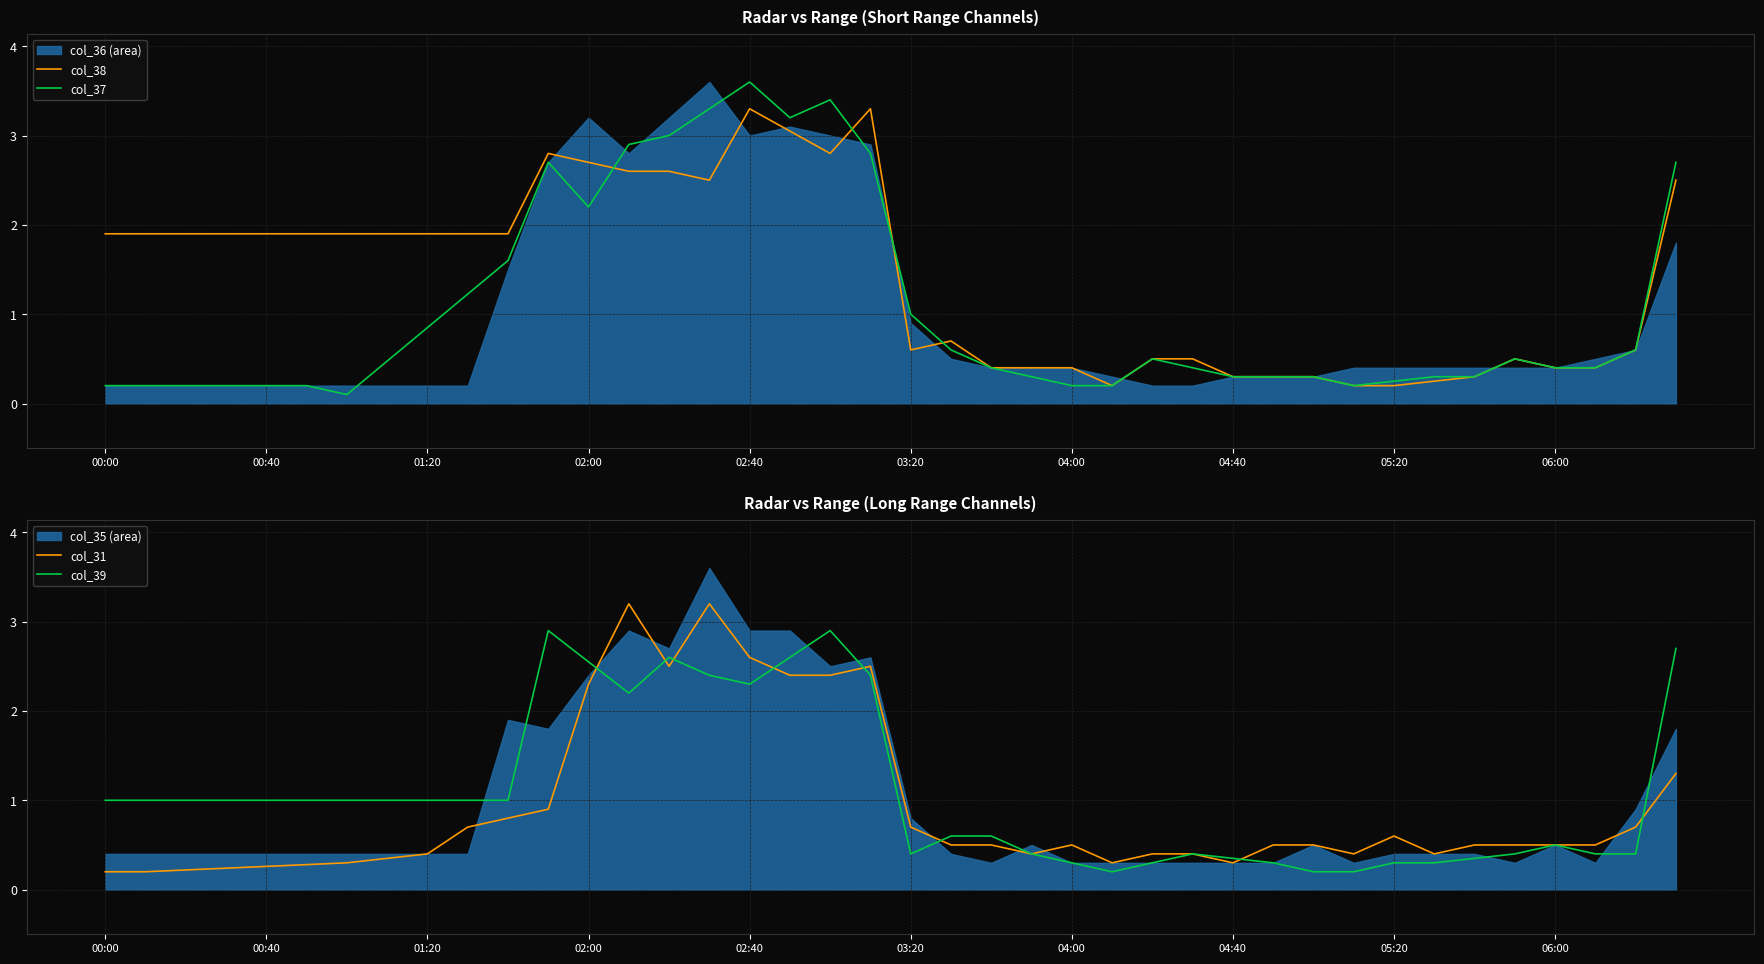

At which category is the sum across all series the highest?

02:40